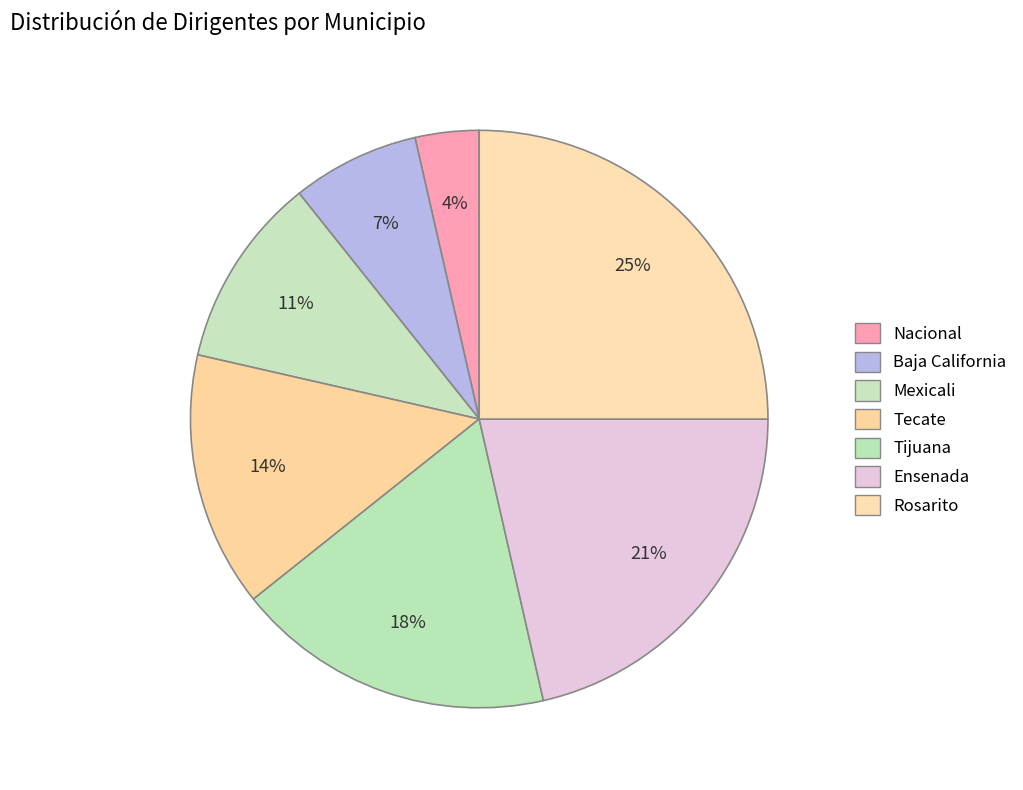

Rank the categories by value from lowest to highest.

Nacional, Baja California, Mexicali, Tecate, Tijuana, Ensenada, Rosarito